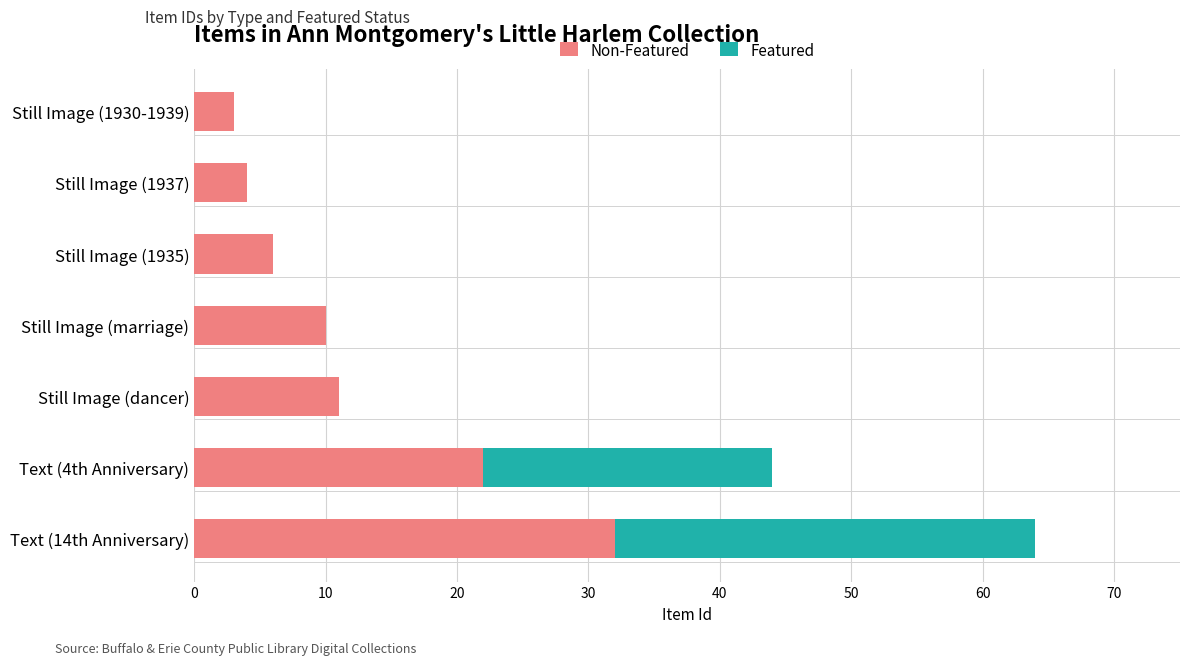

Count the number of categories in the chart.

7